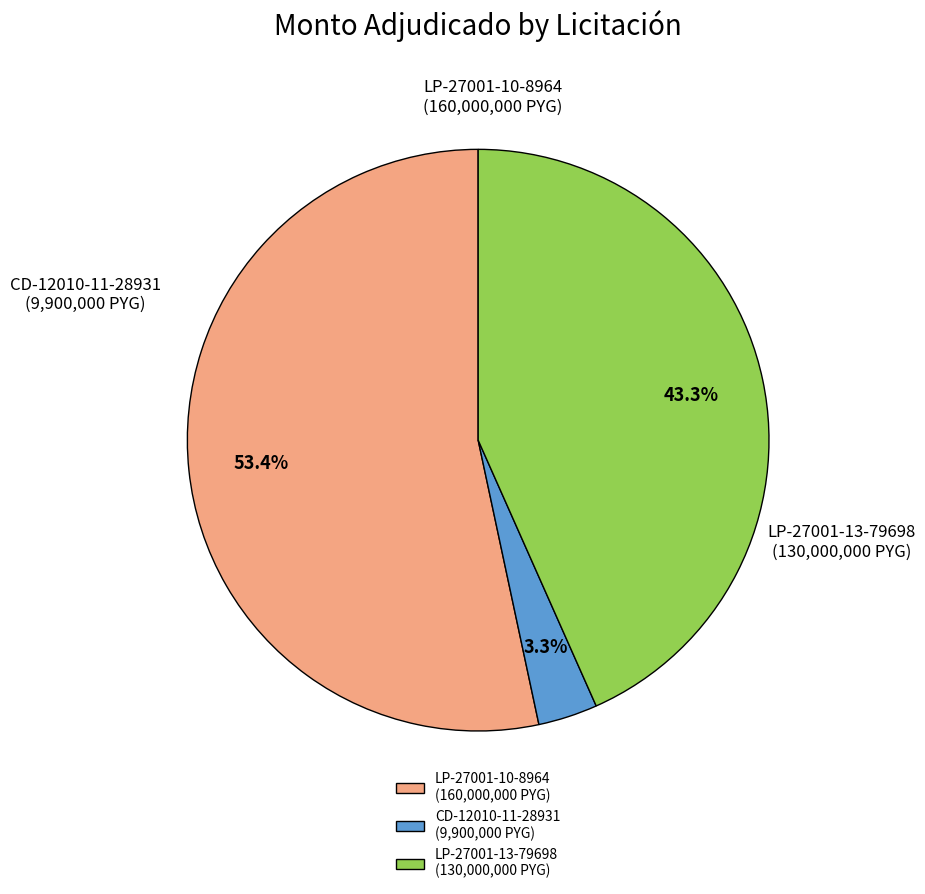

Count the number of slices in the pie.

3